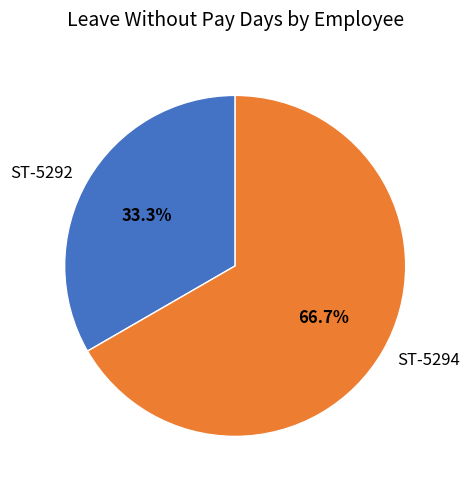

Which slice represents more than half of the pie?

ST-5294